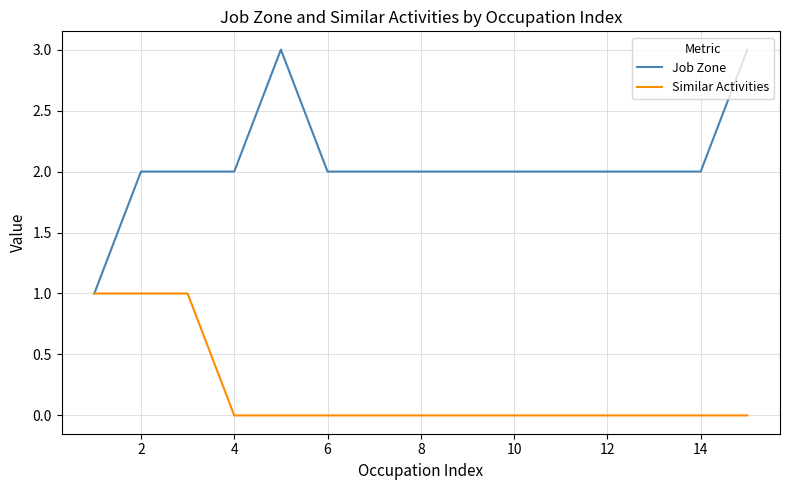

Does the chart display data point markers on the line(s)?

No